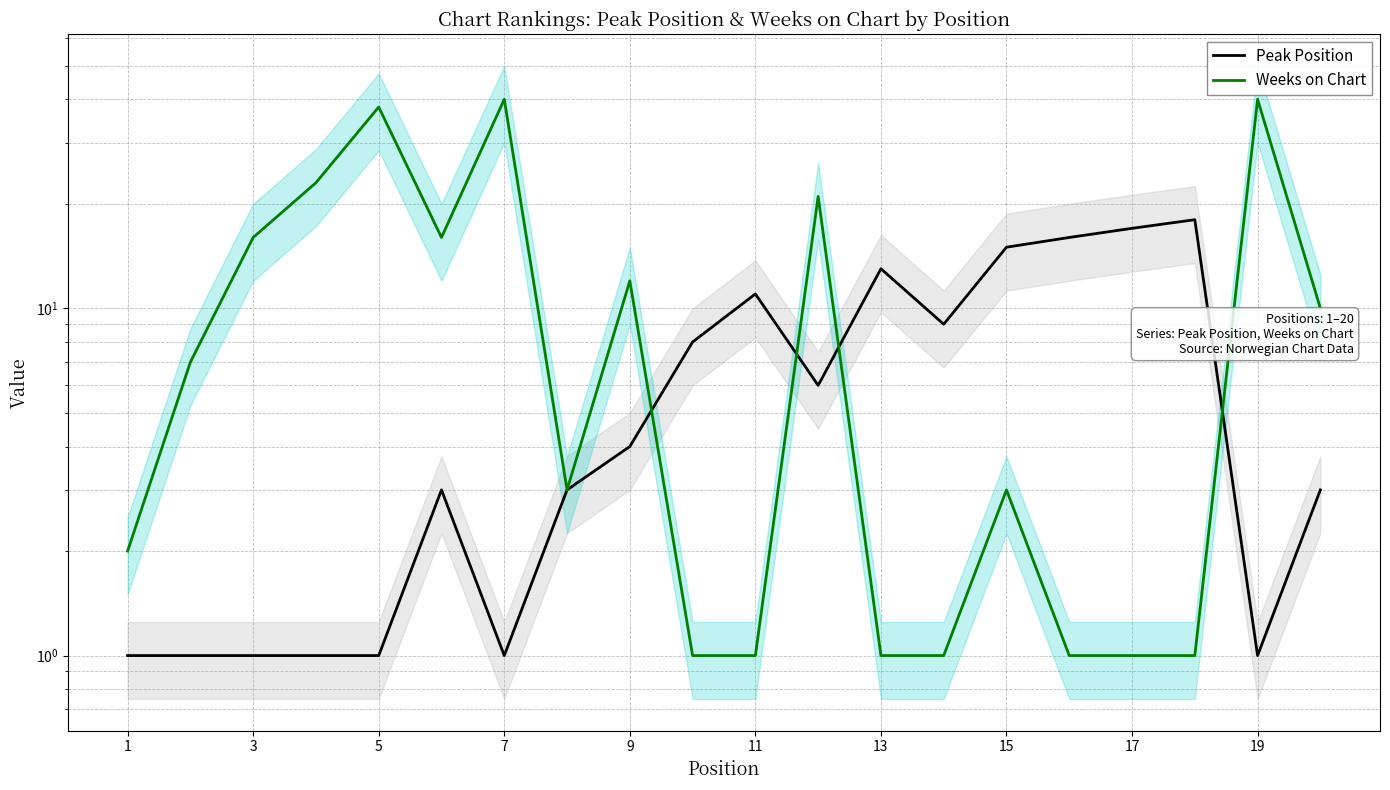

True or false: Weeks on Chart and Peak Position cross at least once.

True